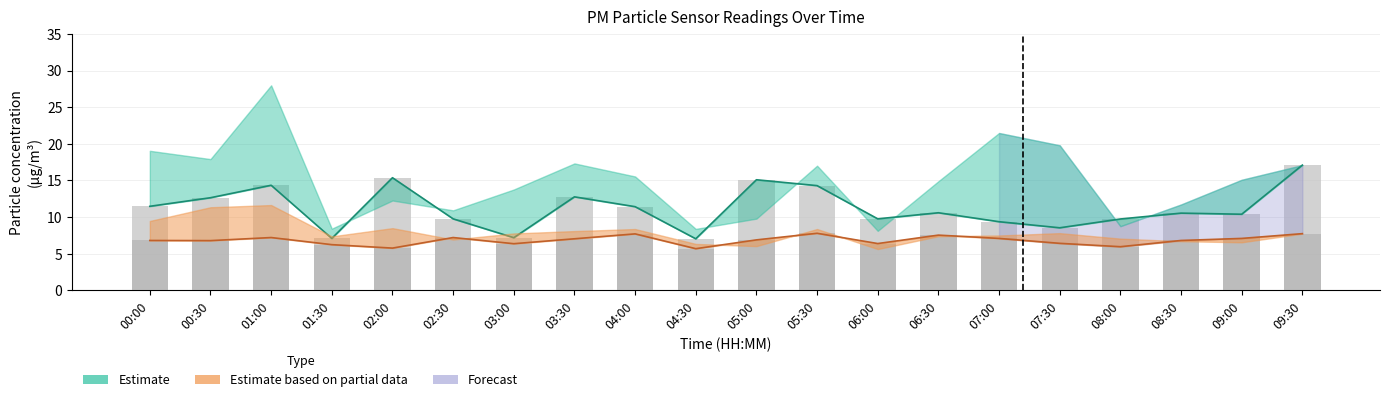

What is the value of the P1 observed bar at the 10th from the left?

7.0